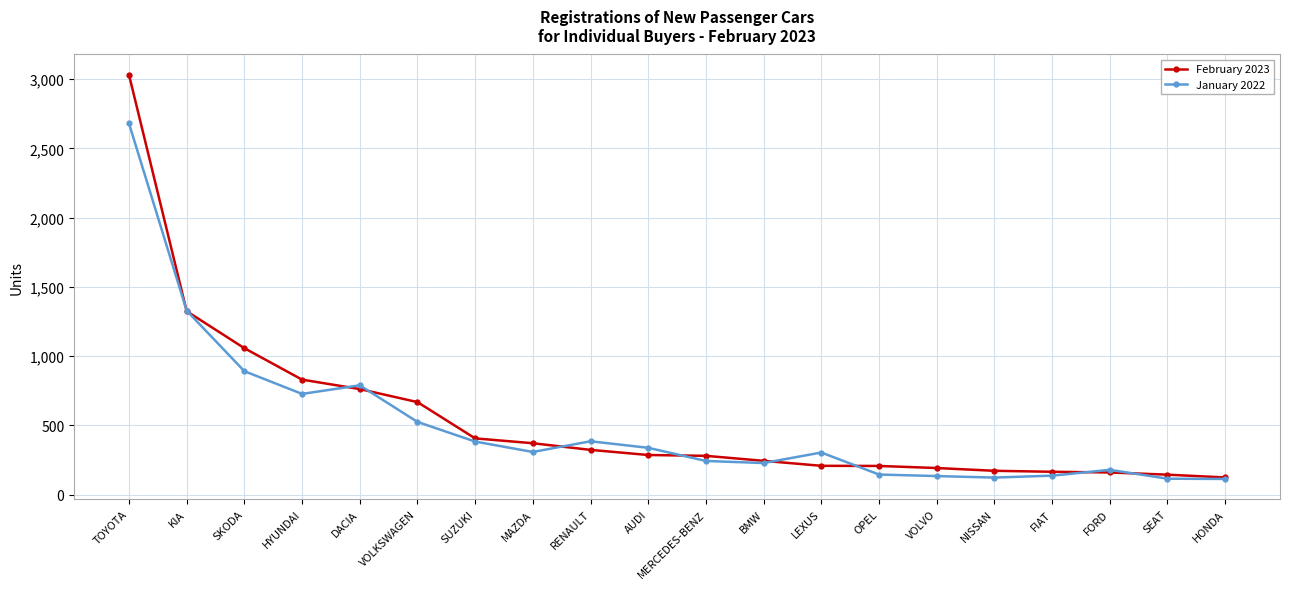

How many lines are shown in the chart?

2